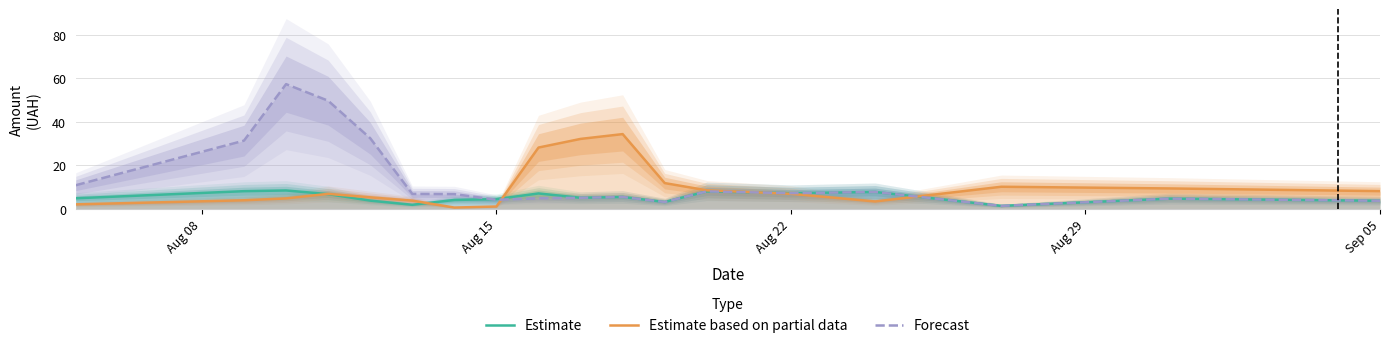

What is the maximum value for Estimate based on partial data?

34.4